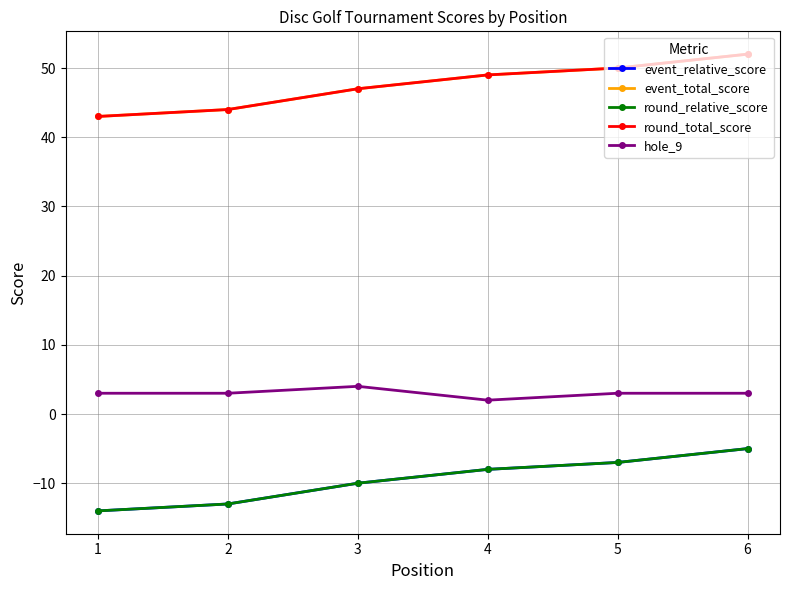

Which series has the largest range (max minus min)?

event_relative_score